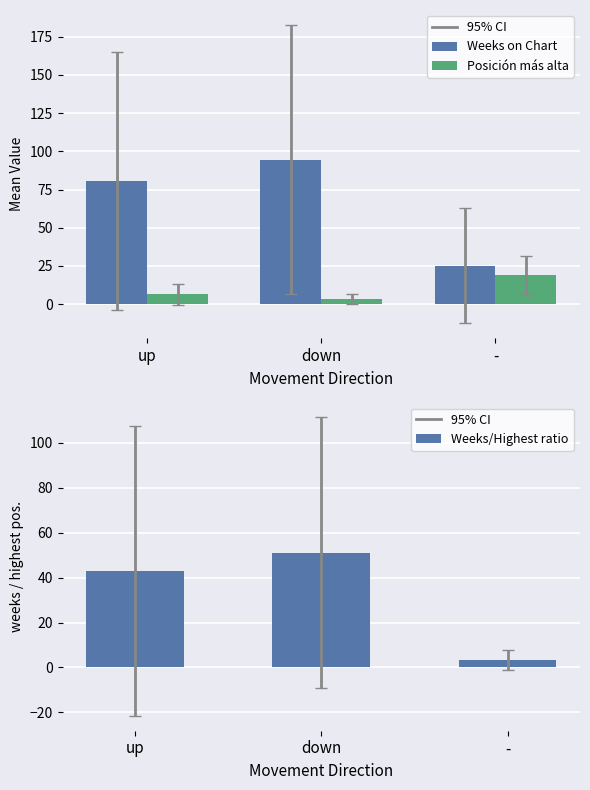

Which category has the highest value in the Posición más alta series?

-